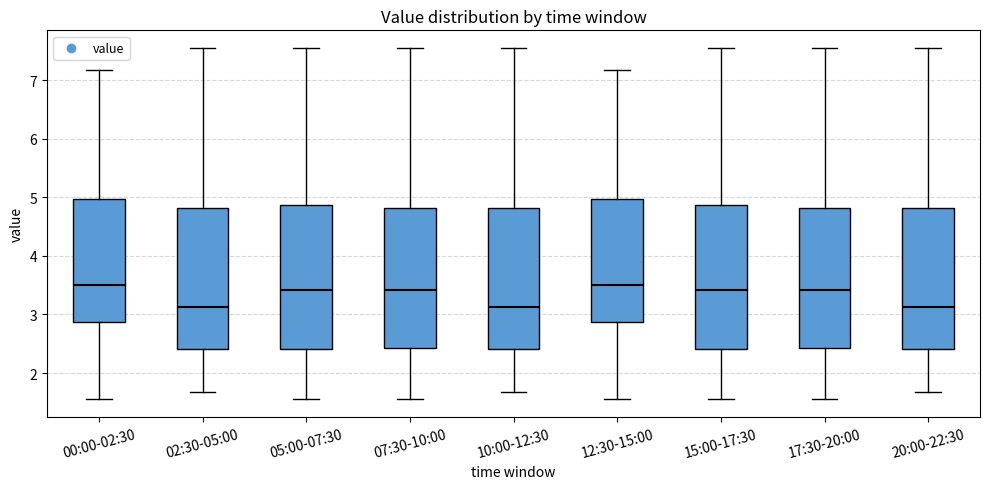

Reading left to right, read every box against the y-axis: the position of its median line, the range the box covers, and the ends of its whiskers. The values are not printed on the chart, so give them approximately, as read against the axis.

00:00-02:30: median 3.5, box 2.9 to 5.0, whiskers 1.6 to 7.2
02:30-05:00: median 3.1, box 2.4 to 4.8, whiskers 1.7 to 7.6
05:00-07:30: median 3.4, box 2.4 to 4.9, whiskers 1.6 to 7.6
07:30-10:00: median 3.4, box 2.4 to 4.8, whiskers 1.6 to 7.6
10:00-12:30: median 3.1, box 2.4 to 4.8, whiskers 1.7 to 7.6
12:30-15:00: median 3.5, box 2.9 to 5.0, whiskers 1.6 to 7.2
15:00-17:30: median 3.4, box 2.4 to 4.9, whiskers 1.6 to 7.6
17:30-20:00: median 3.4, box 2.4 to 4.8, whiskers 1.6 to 7.6
20:00-22:30: median 3.1, box 2.4 to 4.8, whiskers 1.7 to 7.6